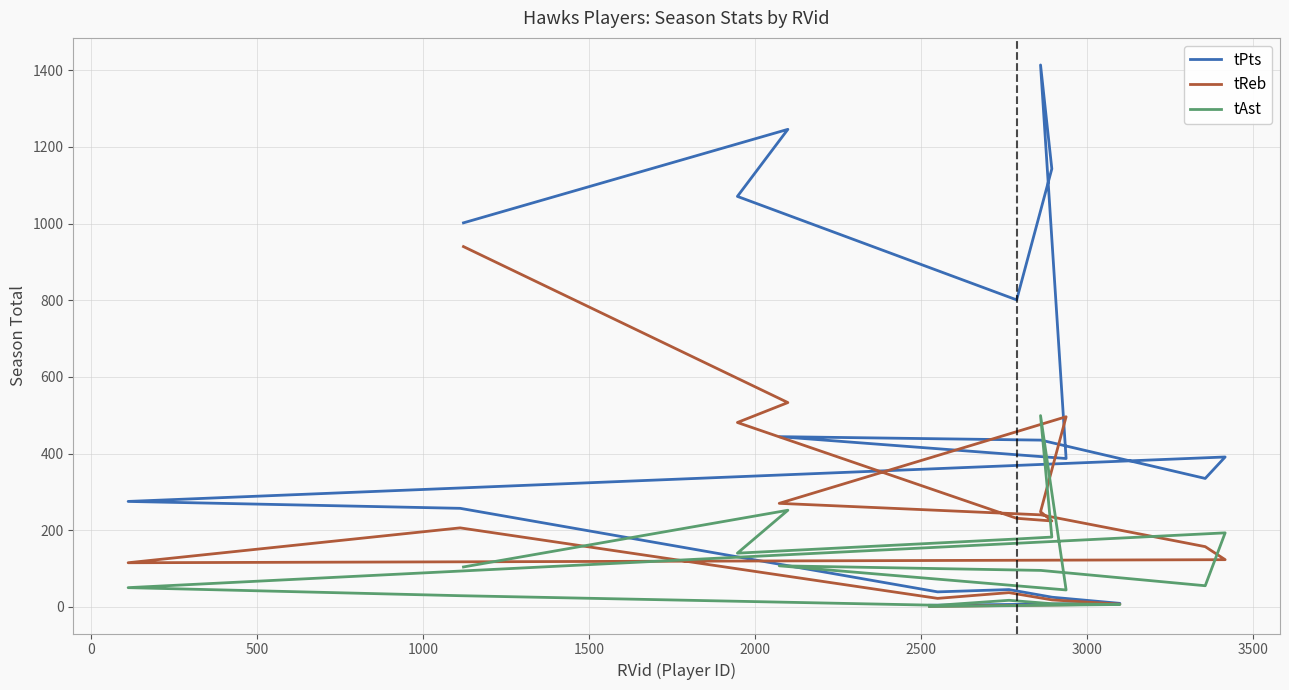

What is the difference between the tPts values at 2500 and 1000?

414